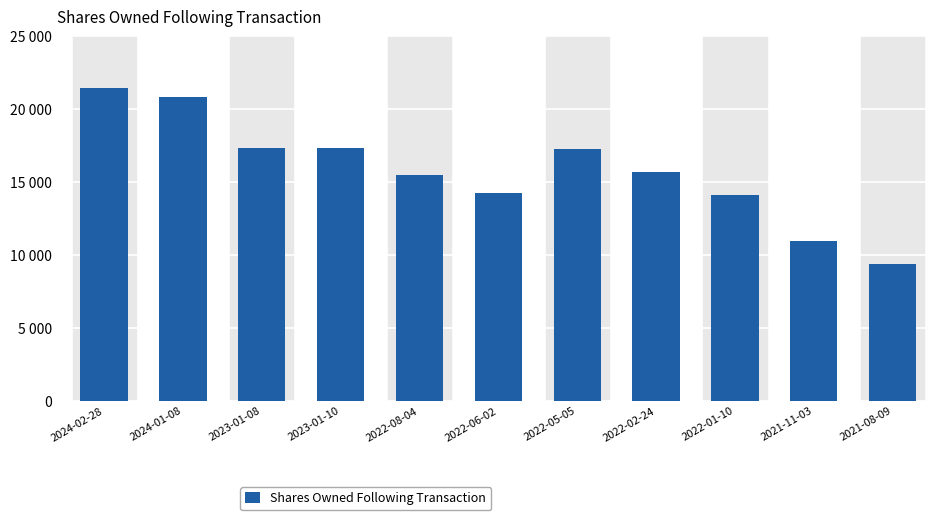

Does the chart contain any negative values?

No